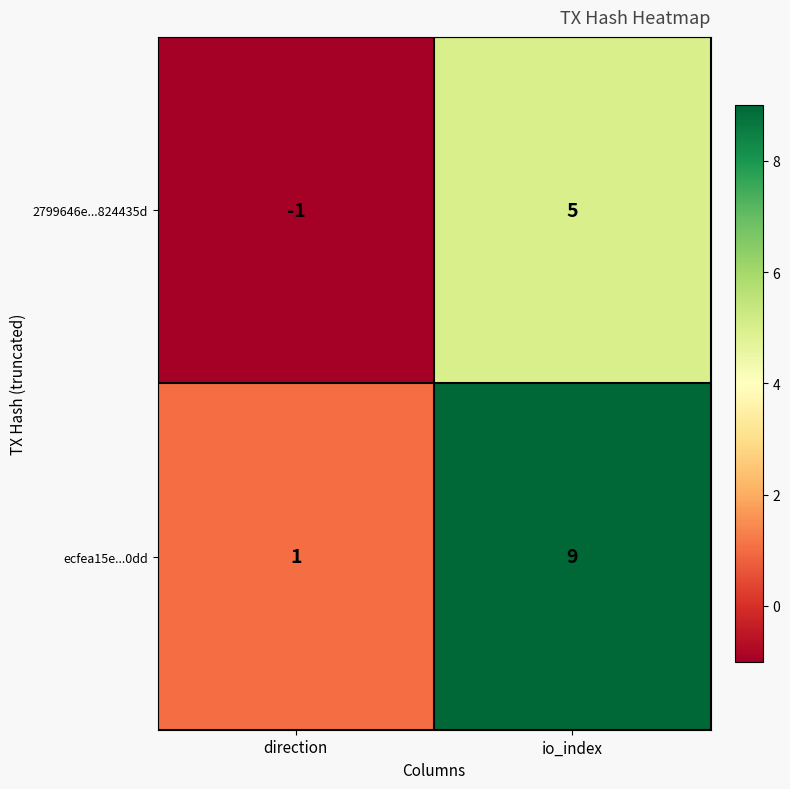

The ecfea15e...0dd series shows 16 at io_index. True or false?

False